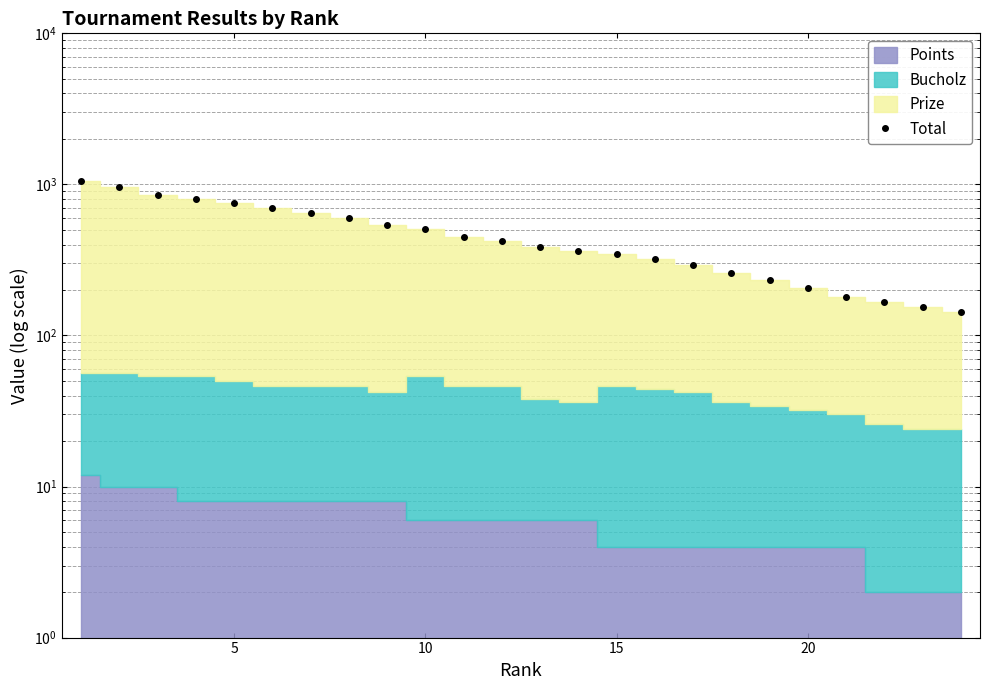

What is the average value?

472